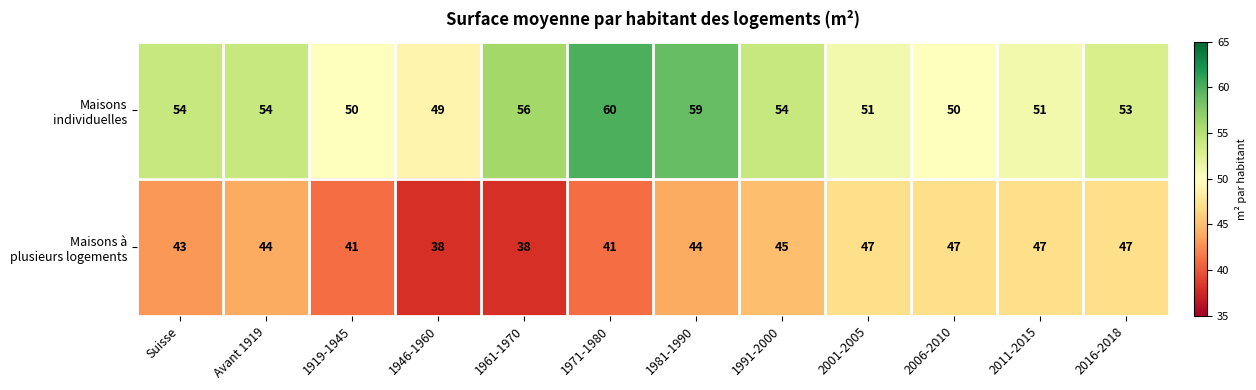

What is the spread (max minus min) of values at 1961-1970?

18